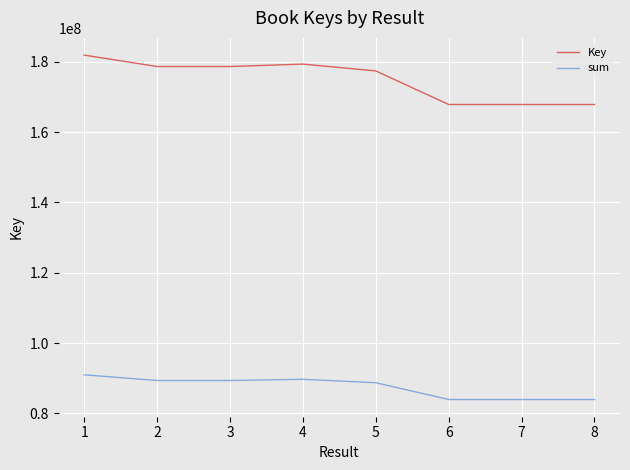

What is the difference between the highest and lowest values at 3?

89344269.5